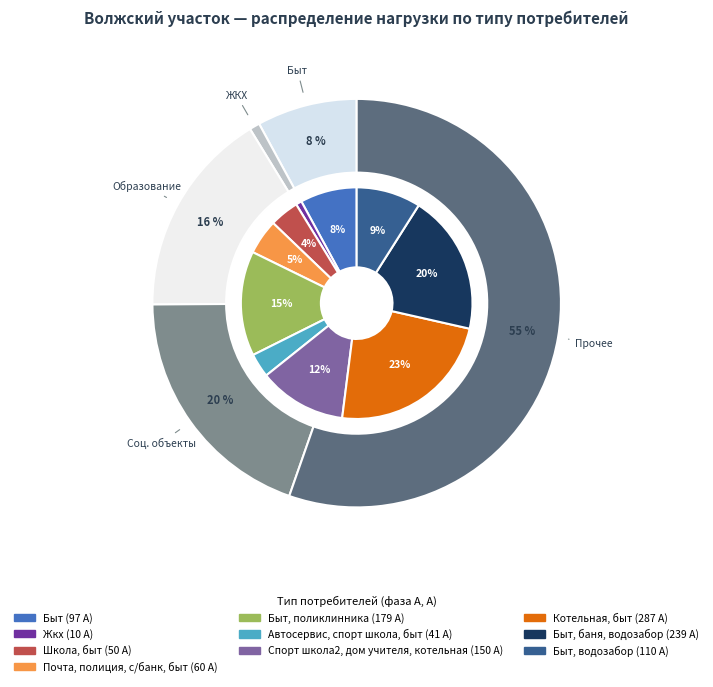

How many slices are in this pie chart?

10